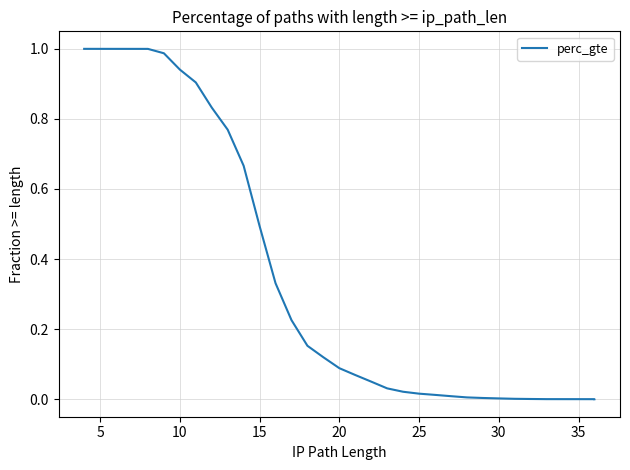

What is the maximum value shown in the chart?

1.0